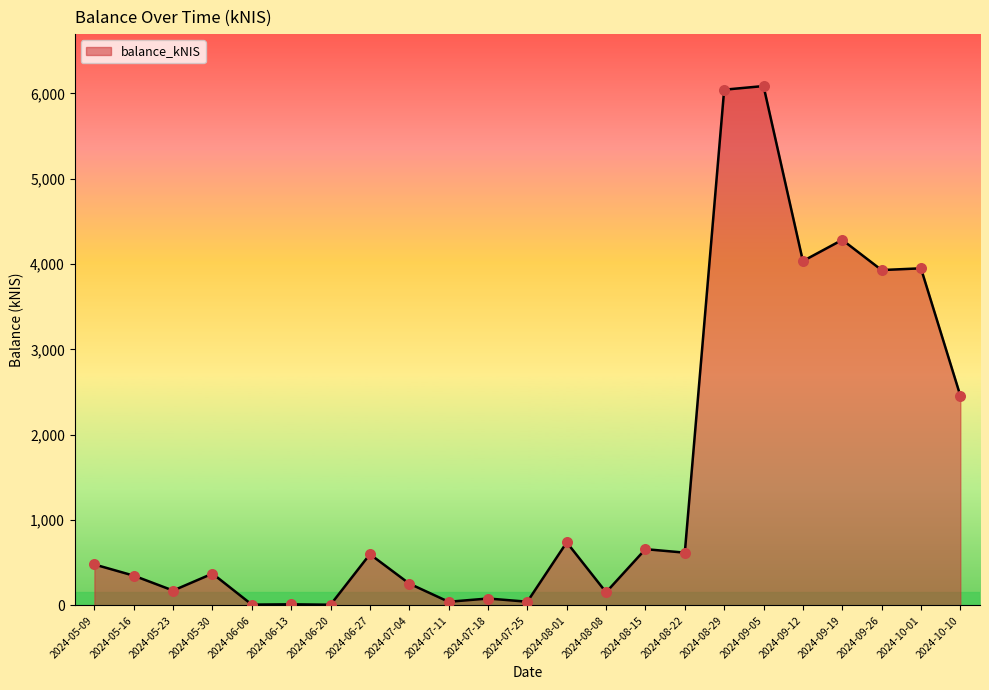

Approximately how many times larger is the value at 2024-08-15 compared to 2024-05-30?

1.8